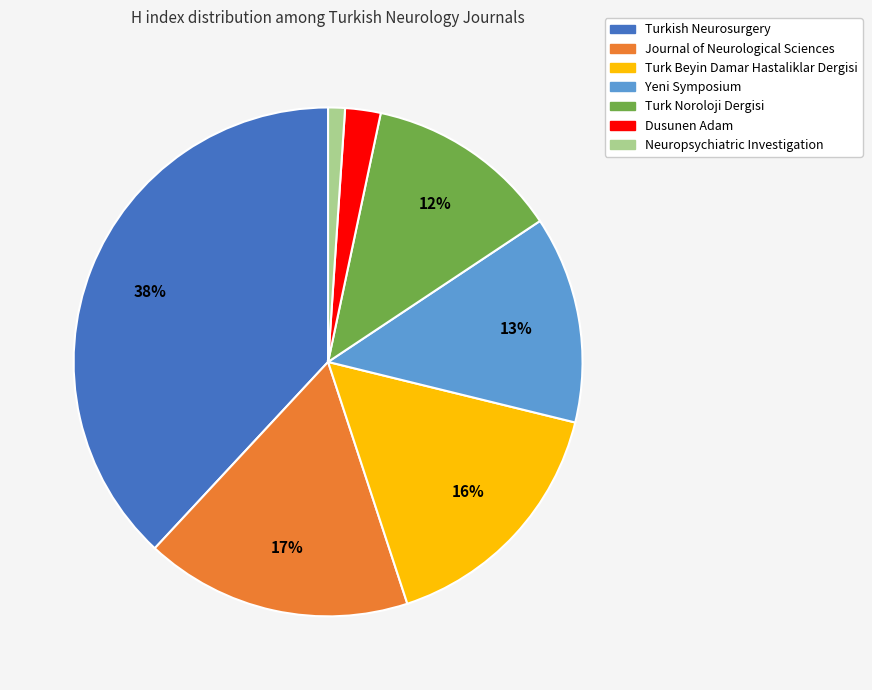

Is the sum of Yeni Symposium and Turk Noroloji Dergisi greater than half?

No